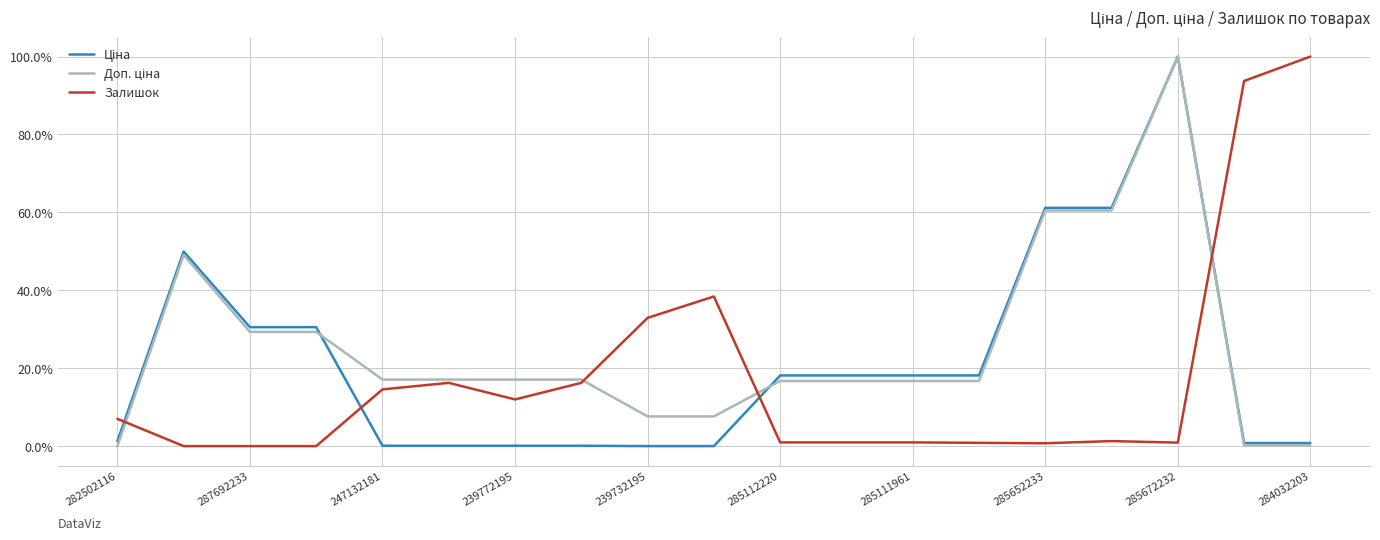

Reading left to right, transcribe all the data shown in this chart.

Ціна: 0.0	0.5	0.3	0.3	0.0	0.0	0.0	0.0	0.0	0.0	0.2	0.2	0.2	0.2	0.6	0.6	1.0	0.0	0.0
Доп. ціна: 0.0	0.5	0.3	0.3	0.2	0.2	0.2	0.2	0.1	0.1	0.2	0.2	0.2	0.2	0.6	0.6	1.0	0.0	0.0
Залишок: 0.1	0.0	0.0	0.0	0.1	0.2	0.1	0.2	0.3	0.4	0.0	0.0	0.0	0.0	0.0	0.0	0.0	0.9	1.0